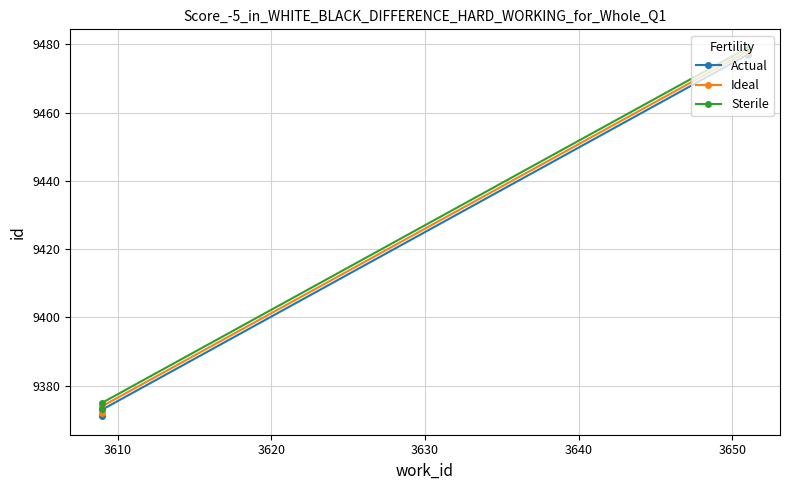

Rank the series by their average value, from highest to lowest.

Sterile, Ideal, Actual